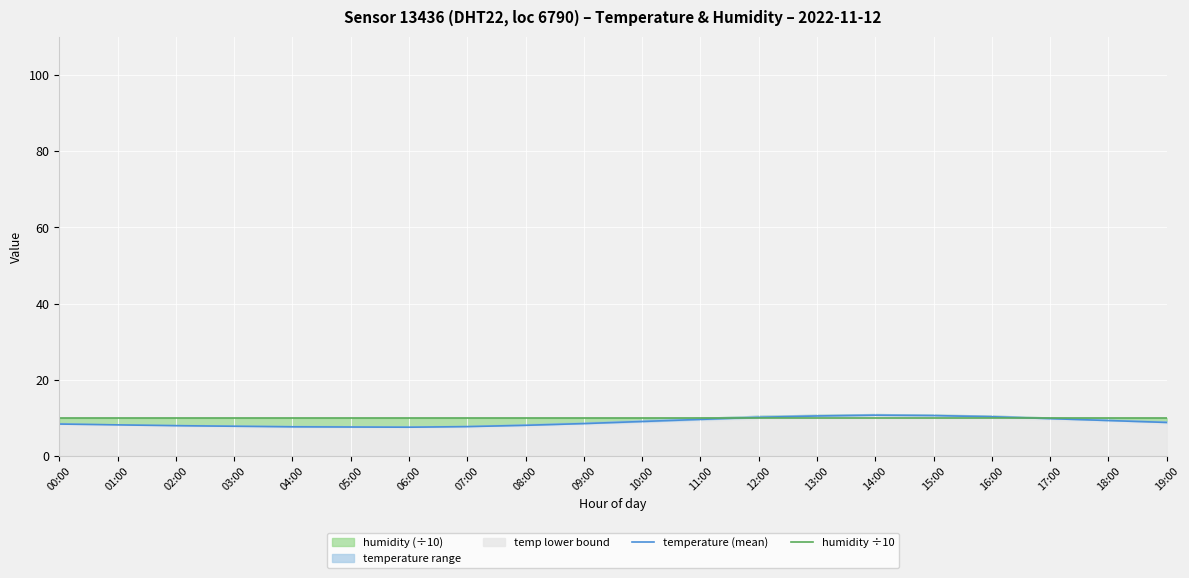

Is the value of temperature (mean) at 04:00 greater than the value of humidity ÷10 at 06:00?

No